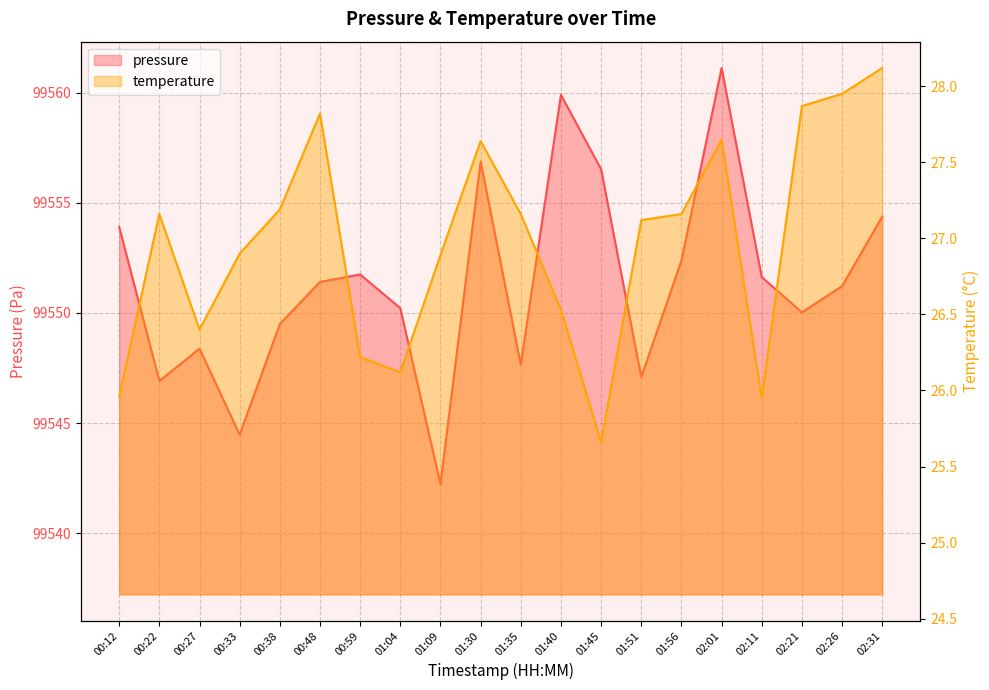

Where is the first local minimum for temperature?

00:27